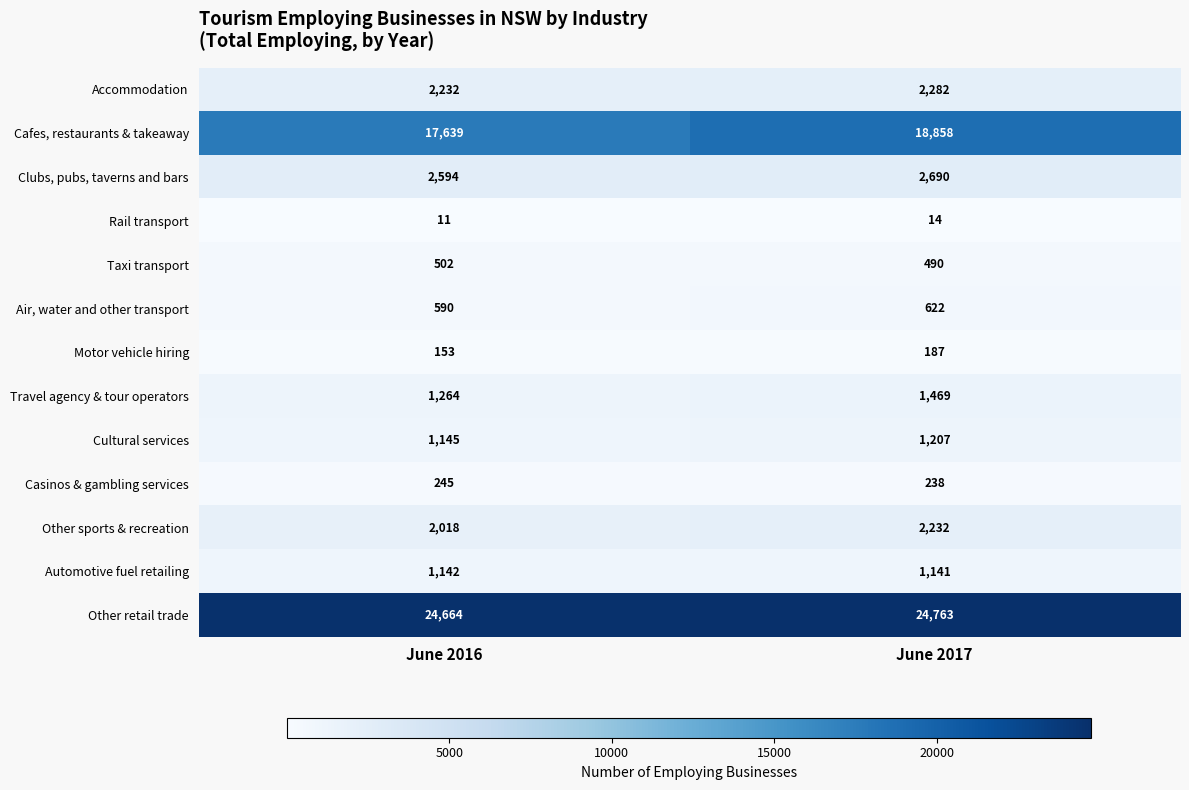

What is the sum of the Travel agency & tour operators values at June 2016 and June 2017?

2733